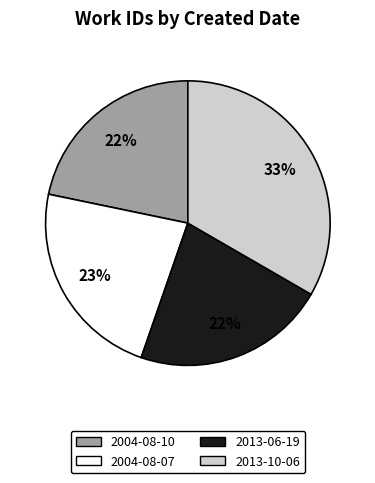

Is there a majority slice in this chart?

No